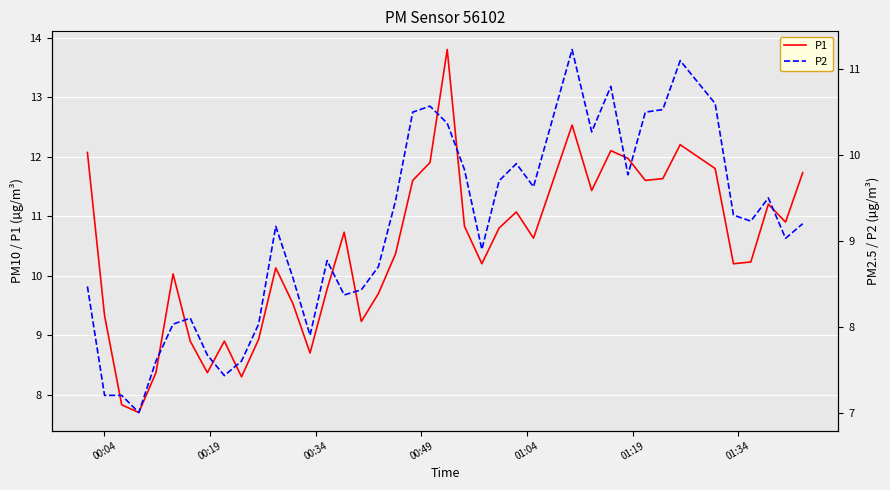

What is the minimum value for P1?

7.7